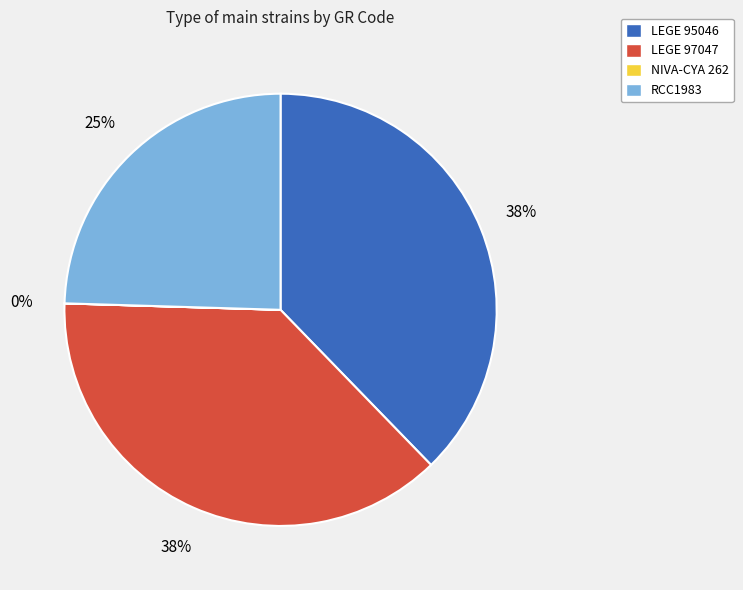

Is there a majority slice in this chart?

No